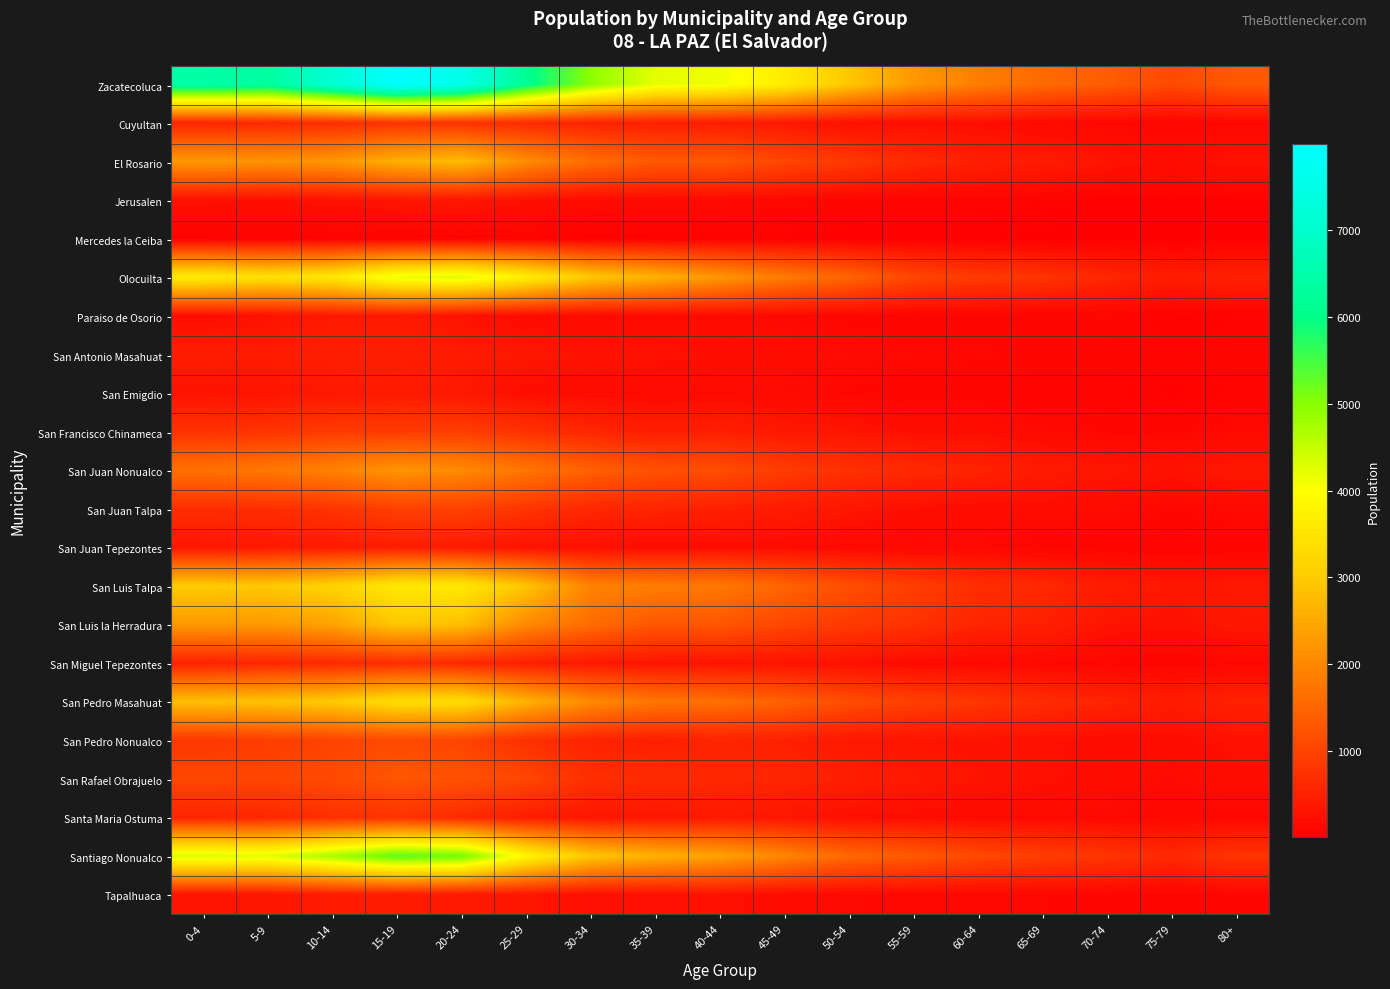

At 30-34, list the series in order from smallest to largest.

Mercedes la Ceiba, Paraiso de Osorio, Jerusalen, San Emigdio, Tapalhuaca, San Juan Tepezontes, San Antonio Masahuat, Santa Maria Ostuma, San Miguel Tepezontes, San Pedro Nonualco, Cuyultan, San Francisco Chinameca, San Juan Talpa, San Rafael Obrajuelo, San Juan Nonualco, San Luis la Herradura, El Rosario, San Luis Talpa, San Pedro Masahuat, Santiago Nonualco, Olocuilta, Zacatecoluca